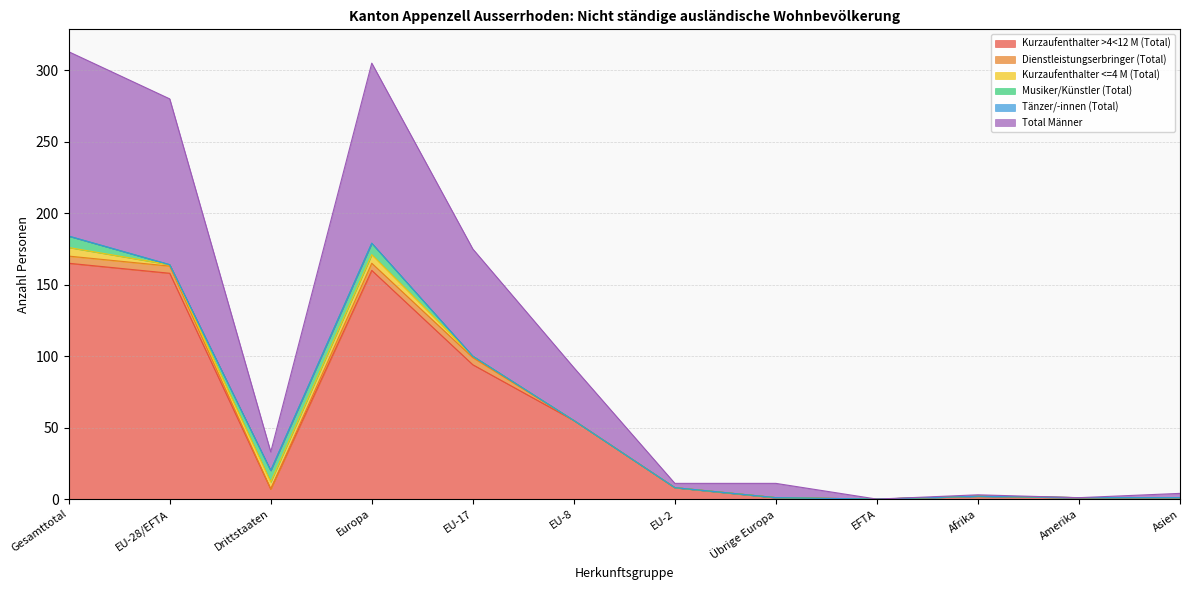

At which category does Musiker/Künstler (Total) reach its first local valley?

EU-28/EFTA